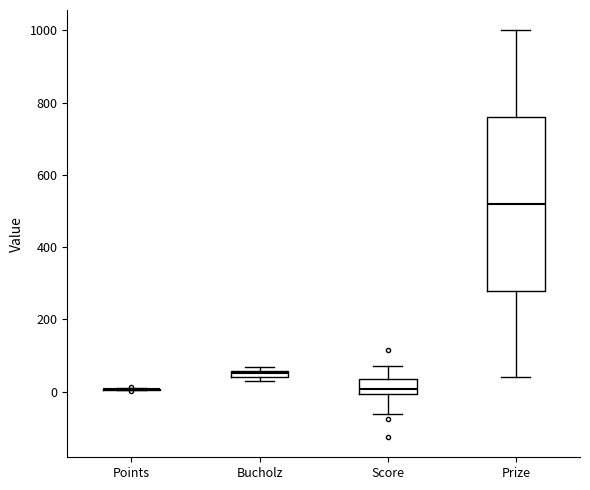

Which box is the tallest, from its lower edge to its upper edge?

Prize